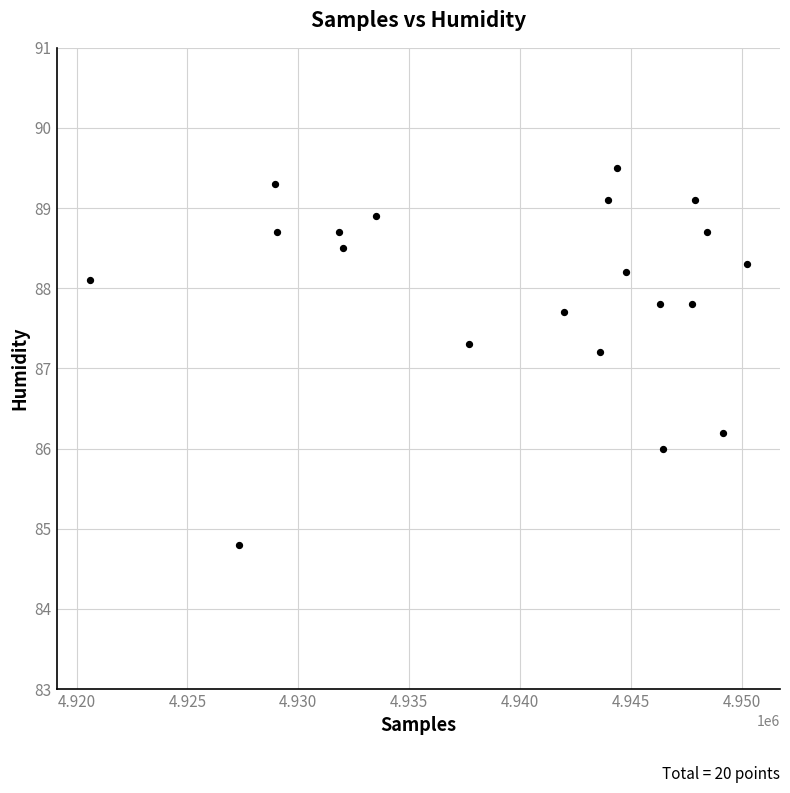

What Y value in the scatter plot is closest to 87?

87.2